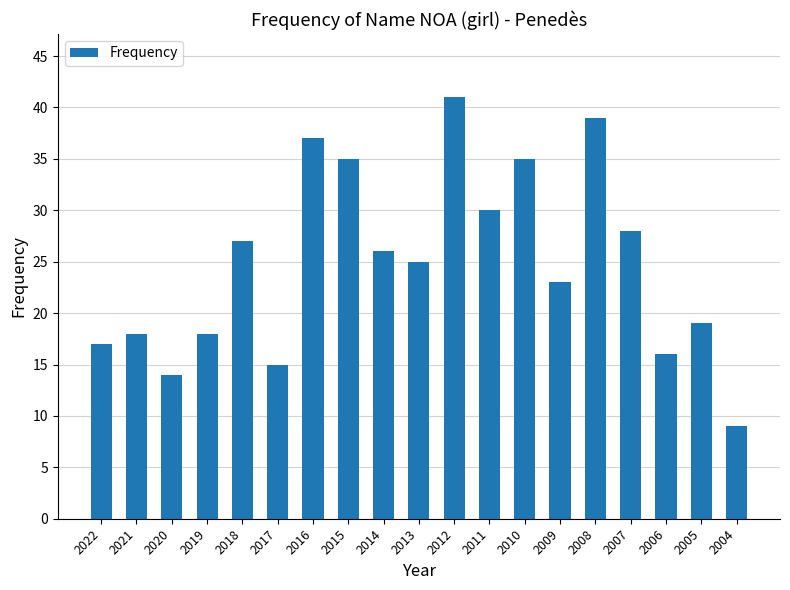

What is the change in value from 2009 to 2006?

-7